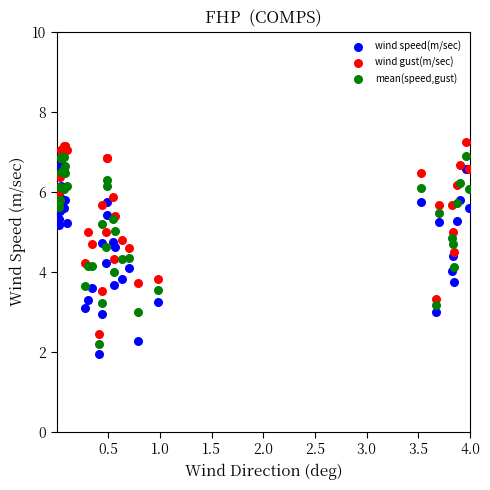

Which series reaches the maximum Y coordinate?

wind gust(m/sec)